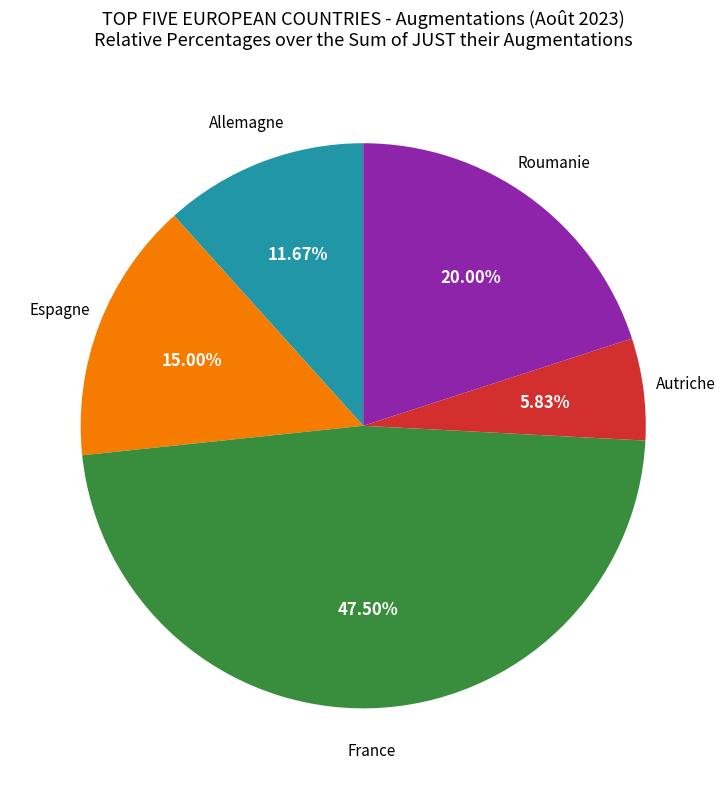

Is there a majority slice in this chart?

No